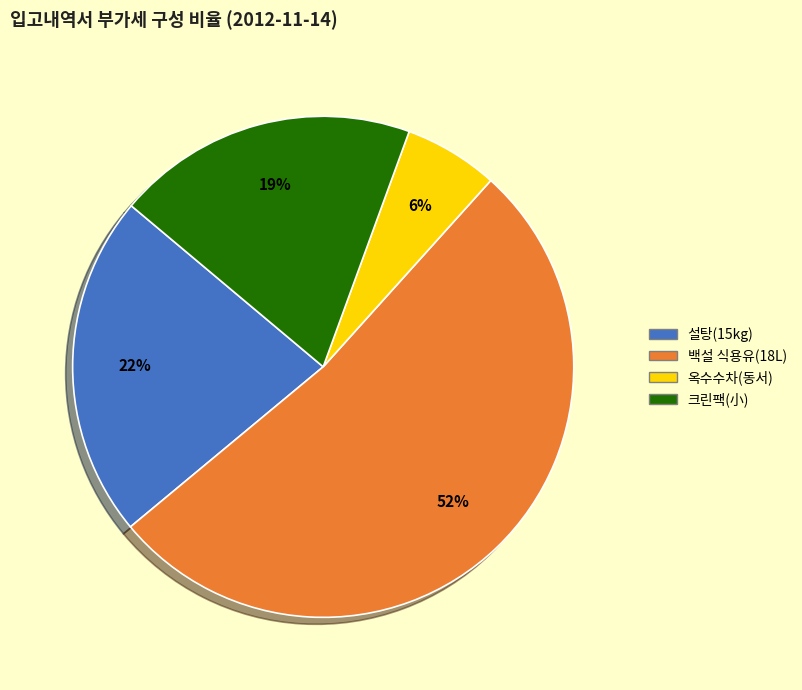

How many slices are in this pie chart?

4